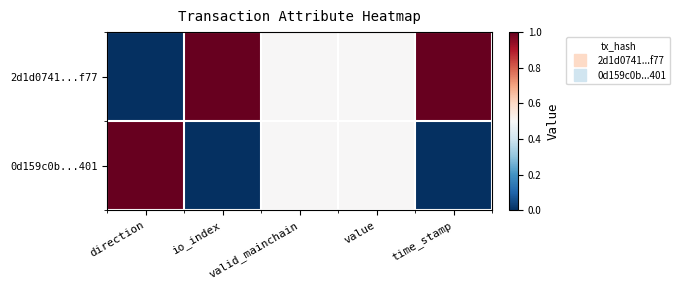

Which series has the largest total across all categories?

2d1d0741...f77